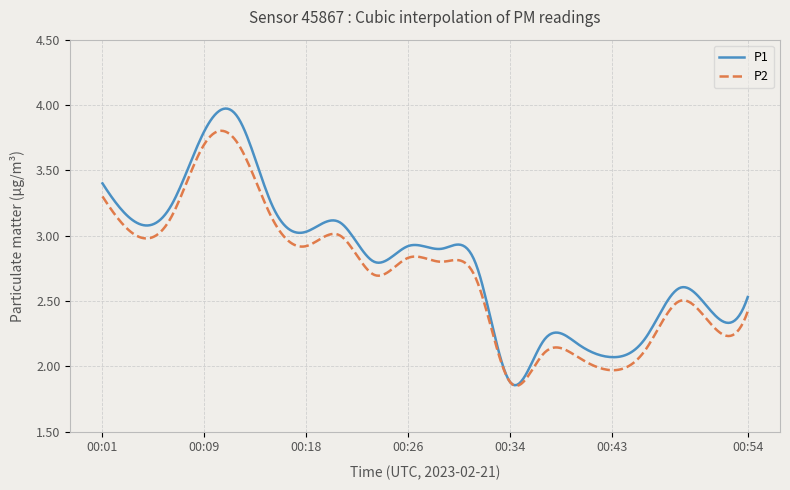

Which series has the widest spread of values?

P1